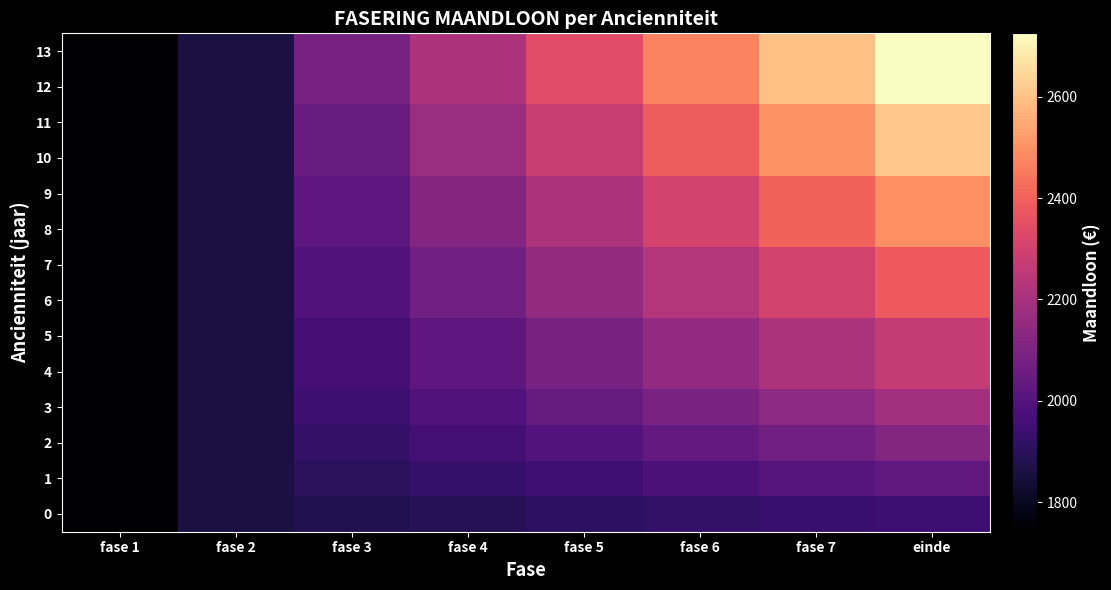

At which category is the sum across all series the highest?

einde